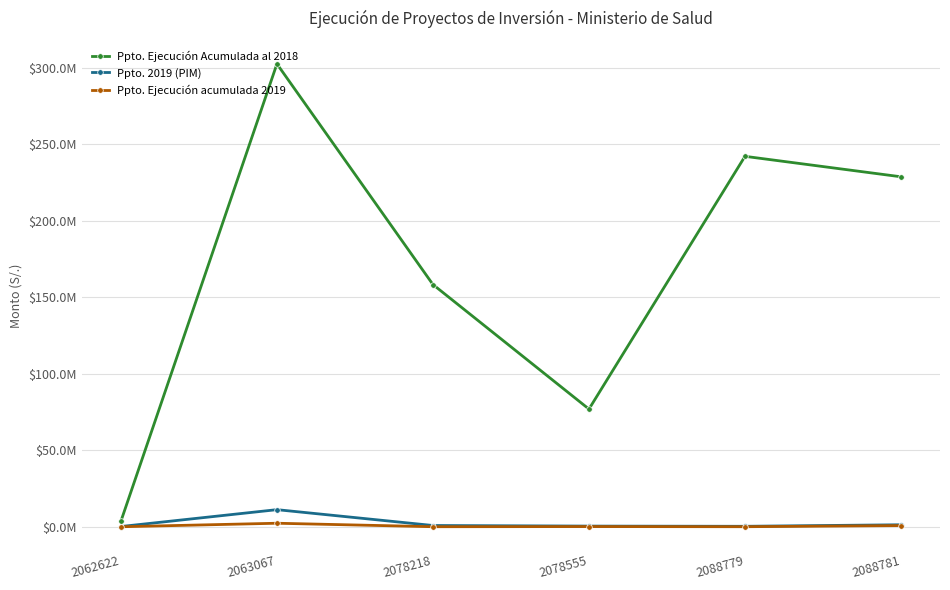

Reading left to right, list all the values displayed in this chart.

Ppto. Ejecución Acumulada al 2018: 2062622=3616808.7	2063067=302435369.3	2078218=158260624.9	2078555=76885010.8	2088779=242033947.6	2088781=228666915.5
Ppto. 2019 (PIM): 2062622=150000.0	2063067=11171975.0	2078218=817156.0	2078555=430063.0	2088779=300000.0	2088781=1298976.0
Ppto. Ejecución acumulada 2019: 2062622=0.0	2063067=2300000.0	2078218=20077.0	2078555=122568.0	2088779=28000.0	2088781=771200.0